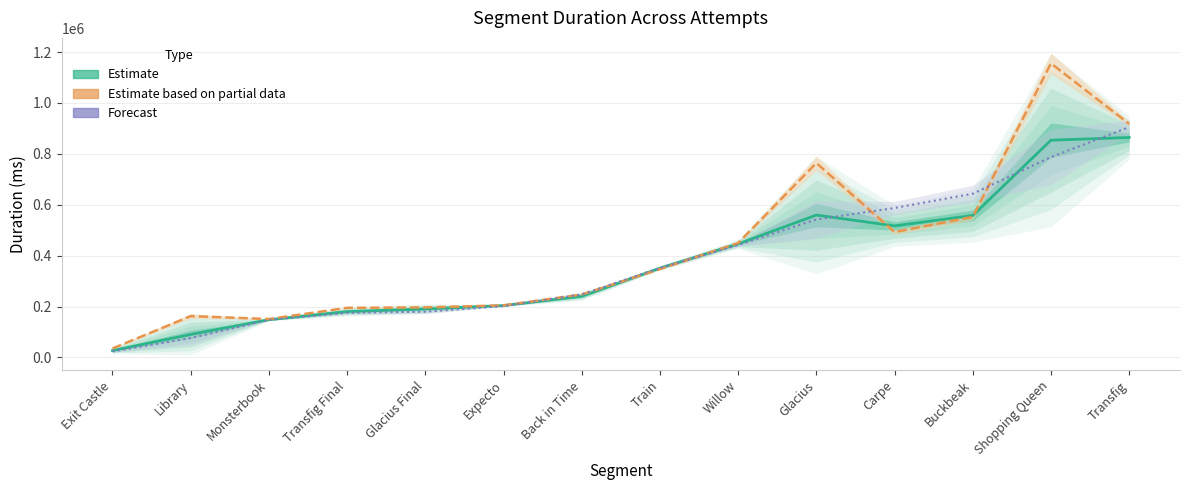

Which series has the largest range (max minus min)?

Attempt #54 (partial)